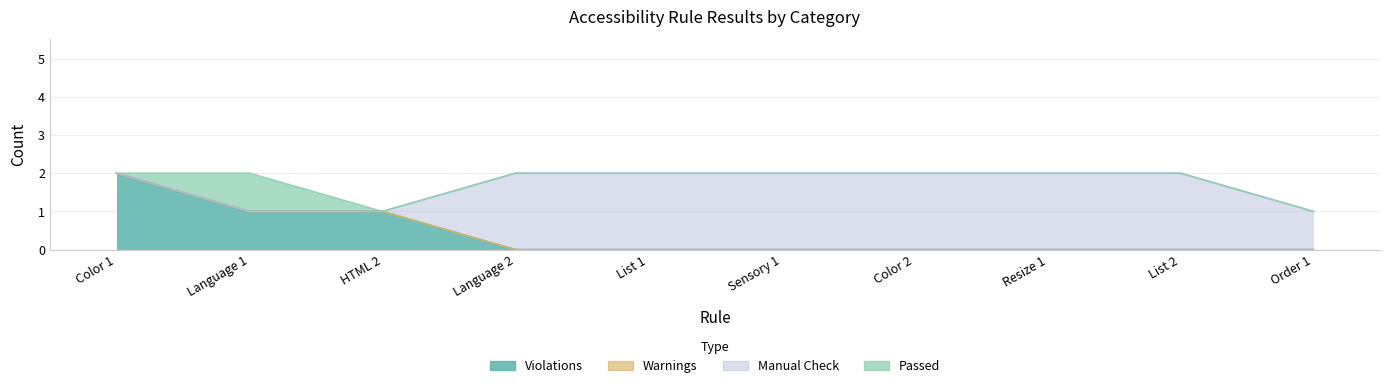

Reading left to right, extract all data points from this chart.

Violations: 2	1	1	0	0	0	0	0	0	0
Warnings: 0	0	0	0	0	0	0	0	0	0
Manual Check: 0	0	0	2	2	2	2	2	2	1
Passed: 0	1	0	0	0	0	0	0	0	0